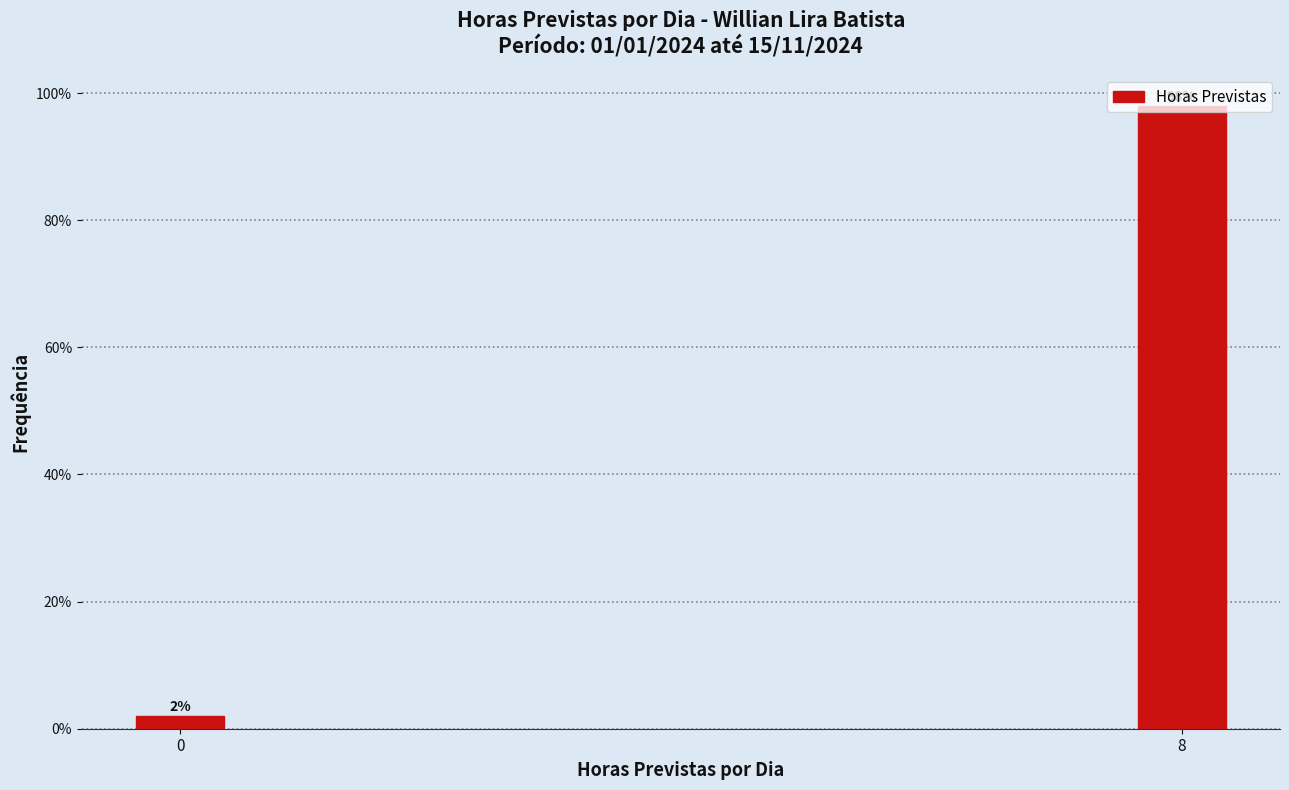

Is it true that the value at 0 is 2.0?

True